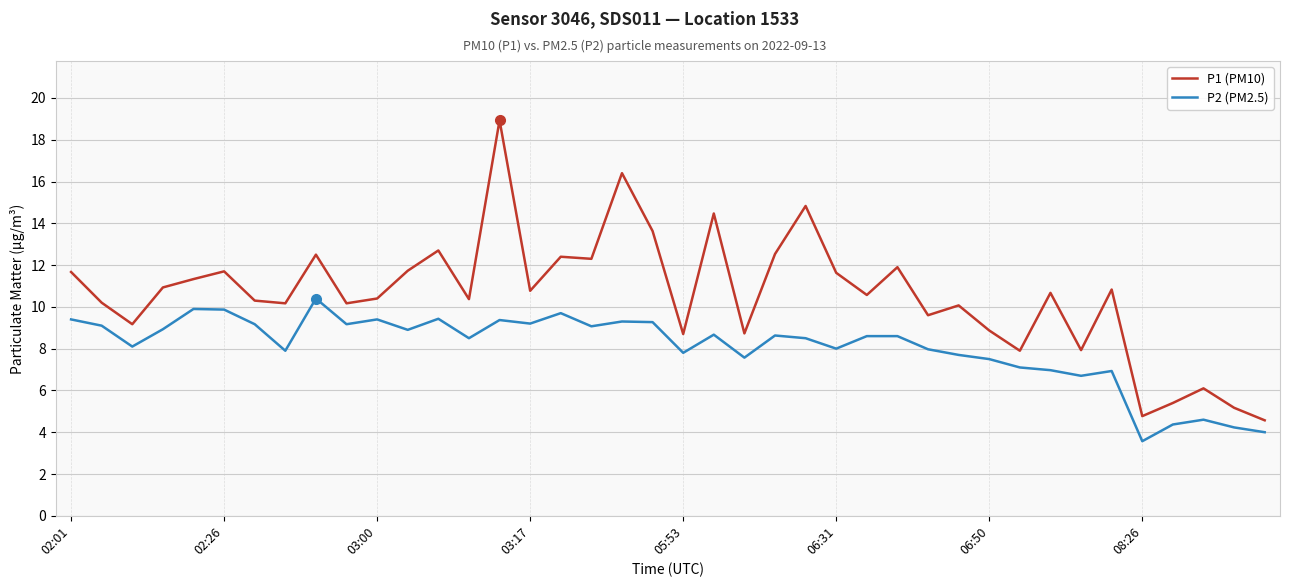

Which series has the largest total across all categories?

P1 (PM10)